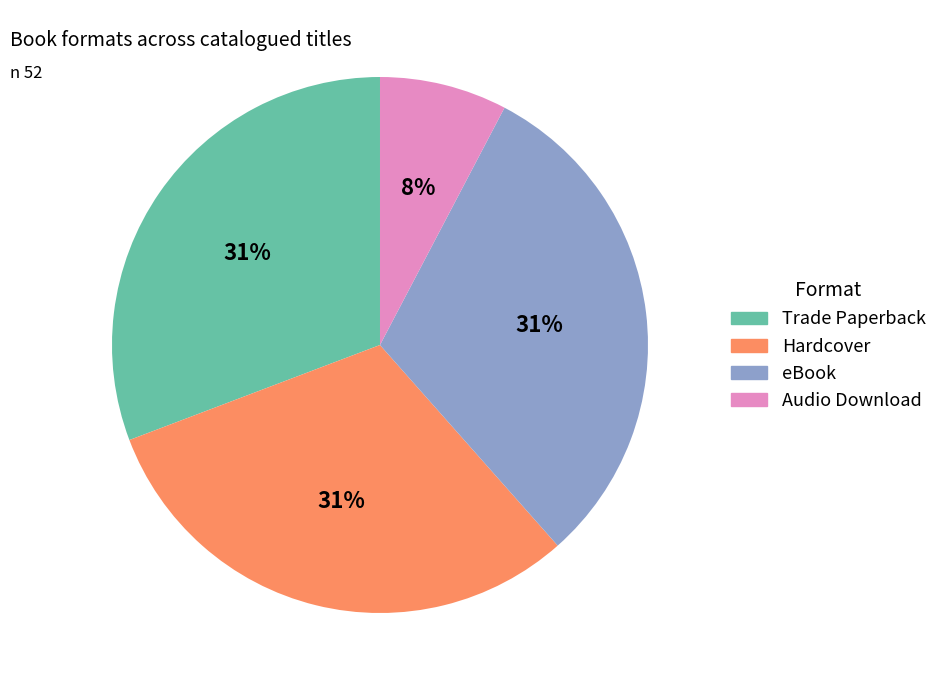

To the nearest percent, what is the average slice percentage?

25%